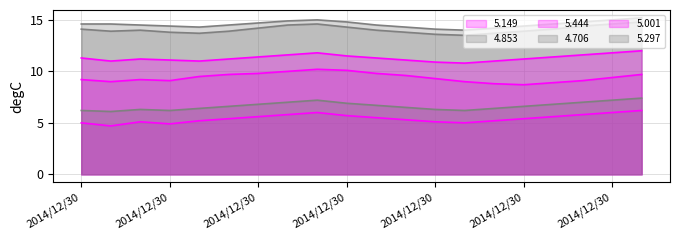

What is the approximate value of 5.149 at 2014/12/30 00:40?

9.5